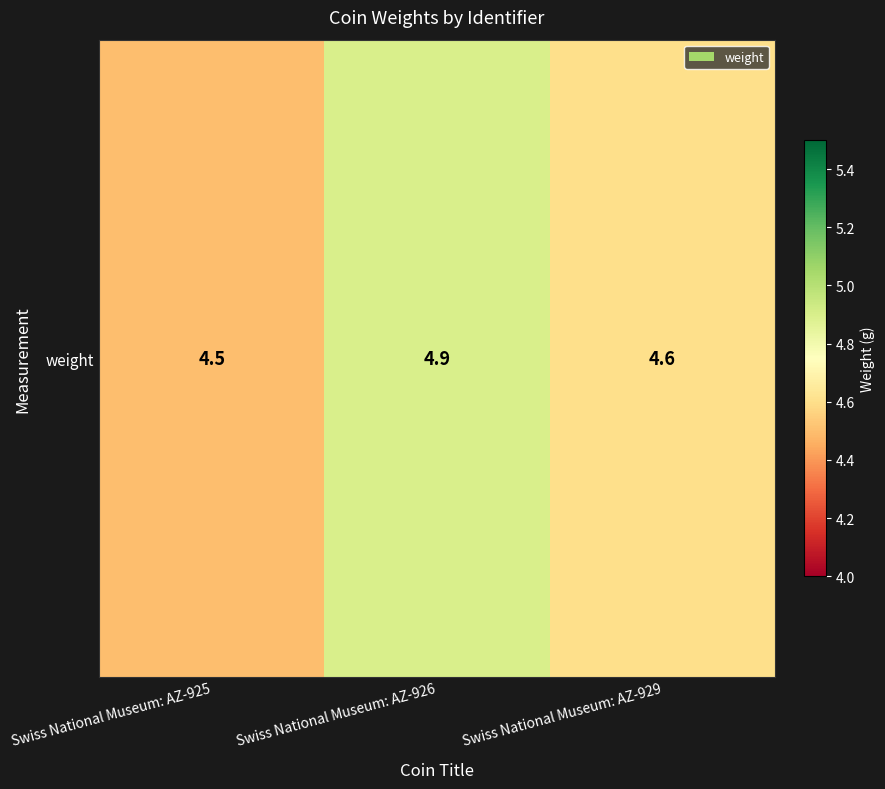

List the labels in order of value, smallest first.

Swiss National Museum: AZ-925, Swiss National Museum: AZ-929, Swiss National Museum: AZ-926